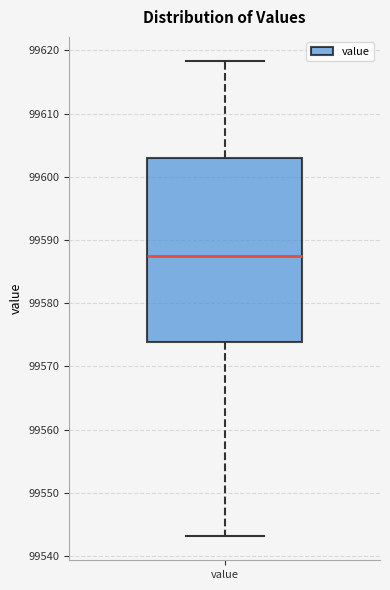

Transcribe this box plot: give where the median line is, the range the box spans, and where the two whiskers end, as read against the y-axis. The values are not printed on the chart, so give them approximately, as read against the axis.

median 99588, box 99574 to 99603, whiskers 99543 to 99618